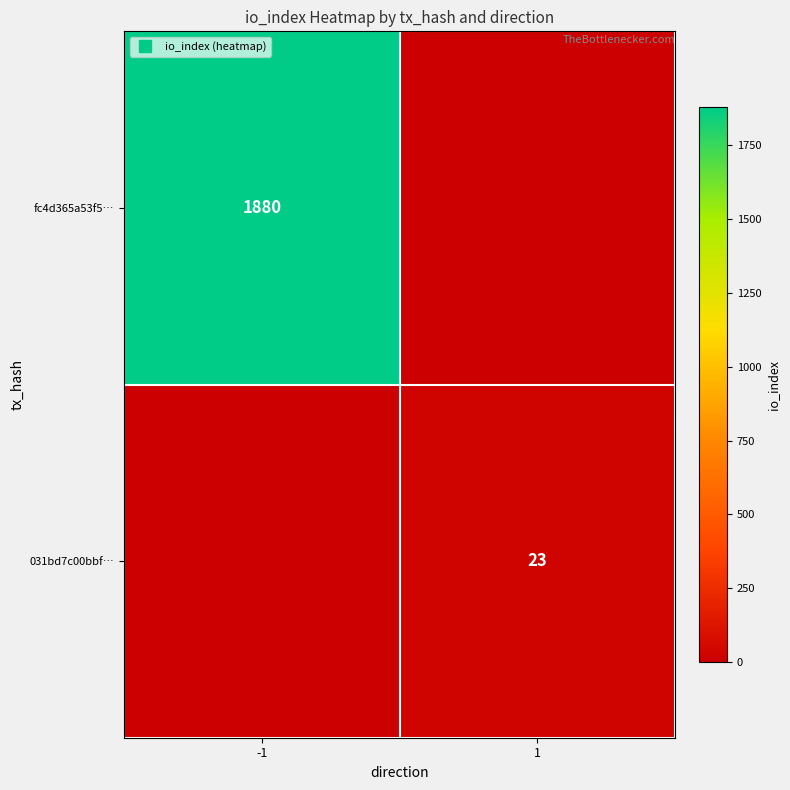

Which label corresponds to the smallest value in the chart?

1